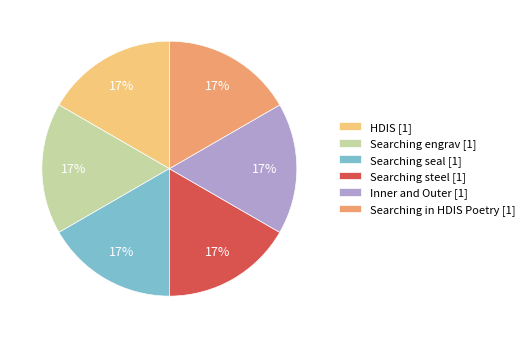

Is Searching in HDIS Poetry [1] the majority of the pie?

No